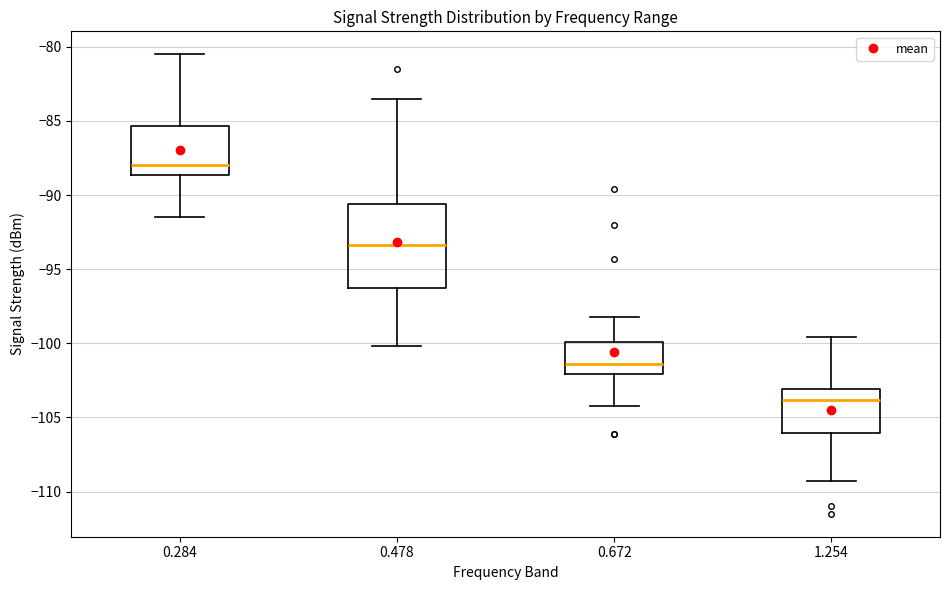

Reading left to right, transcribe this box plot: for each box, give where its median line is, the range the box spans, and where its two whiskers end, as read against the y-axis. The values are not printed on the chart, so give them approximately, as read against the axis.

0.284: median -88.0, box -88.5 to -85.5, whiskers -91.5 to -80.5
0.478: median -93.5, box -96.5 to -90.5, whiskers -100.0 to -83.5
0.672: median -101.5, box -102.0 to -100.0, whiskers -104.0 to -98.0
1.254: median -104.0, box -106.0 to -103.0, whiskers -109.5 to -99.5